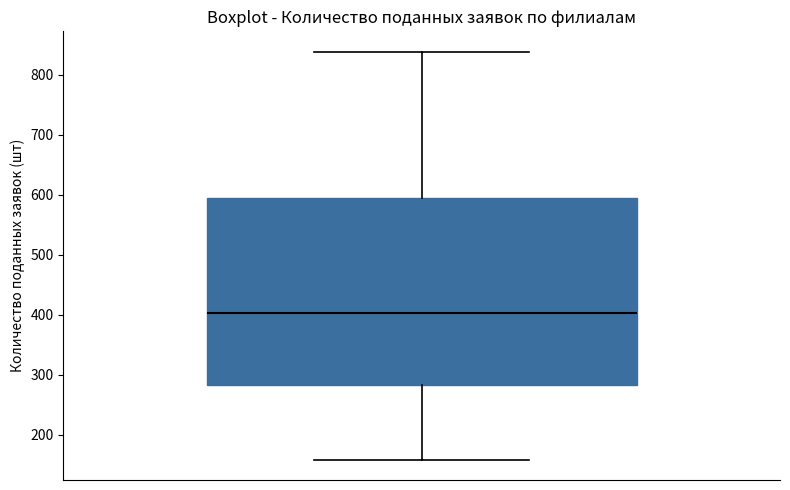

Read this box plot against the y-axis: the position of the median line, the range covered by the box, and the ends of both whiskers. The values are not printed on the chart, so give them approximately, as read against the axis.

median 400, box 280 to 590, whiskers 160 to 840